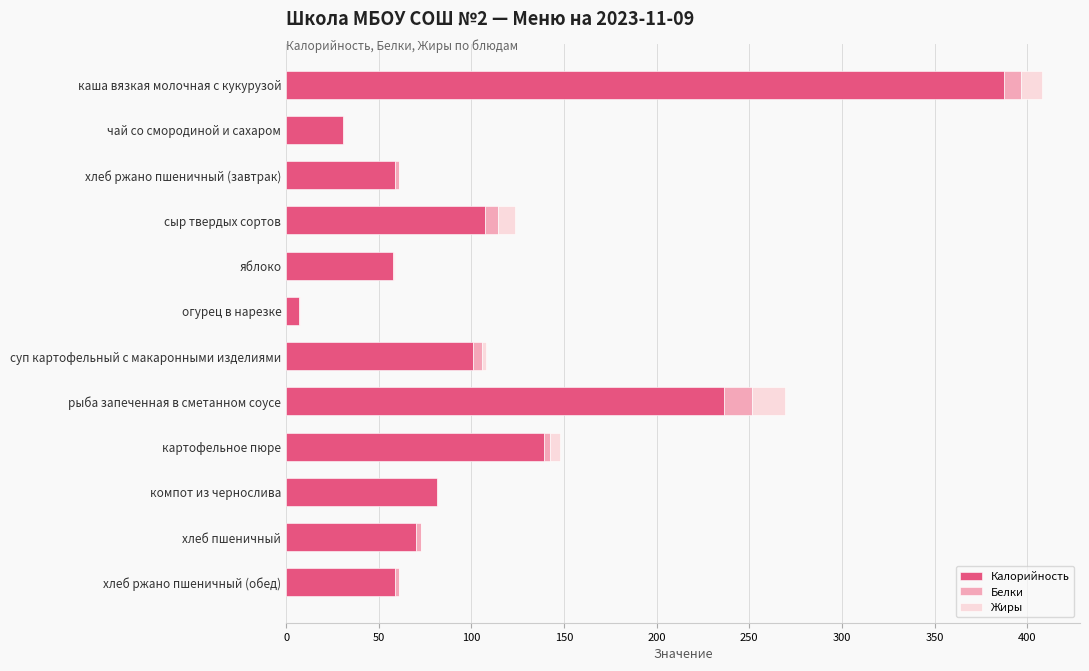

At which label does Калорийность reach its peak?

каша вязкая молочная с кукурузой